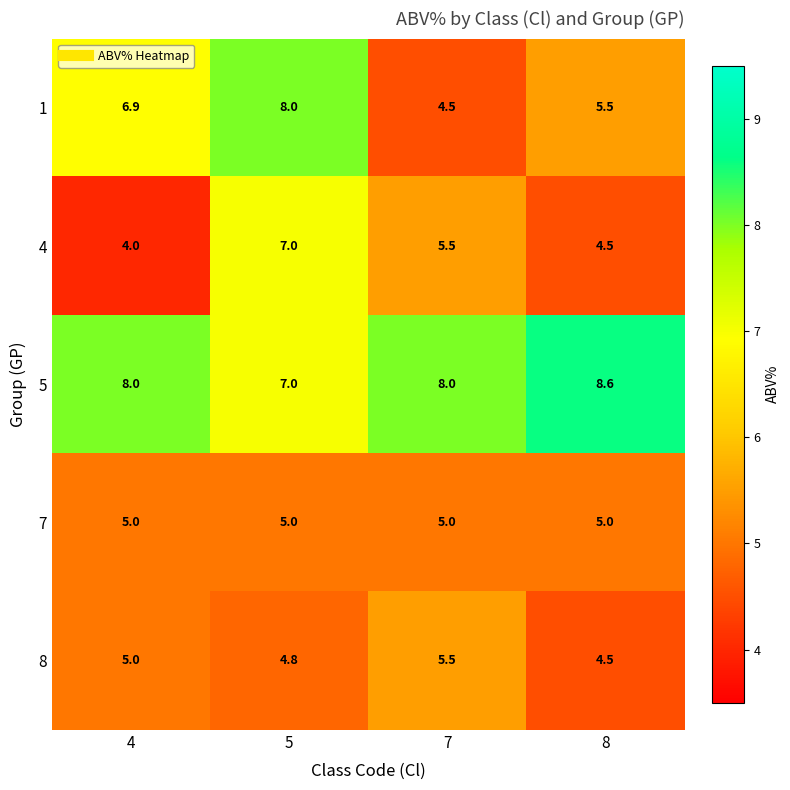

Count the 4 values in the range 4 to 7.

4